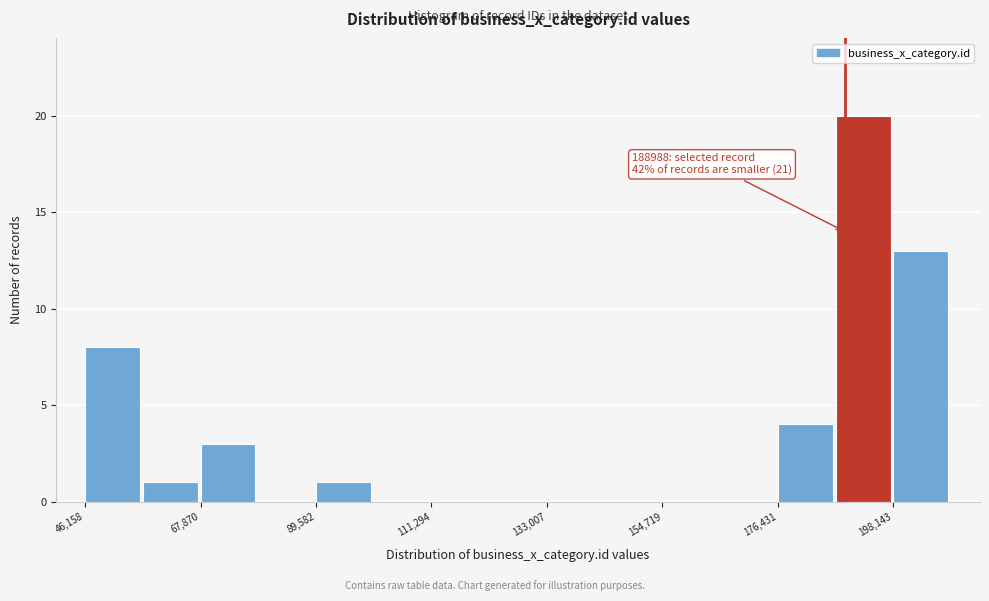

Around what value on the x-axis is the tallest bar? Give the approximate position of its centre, as read against the axis.

190000